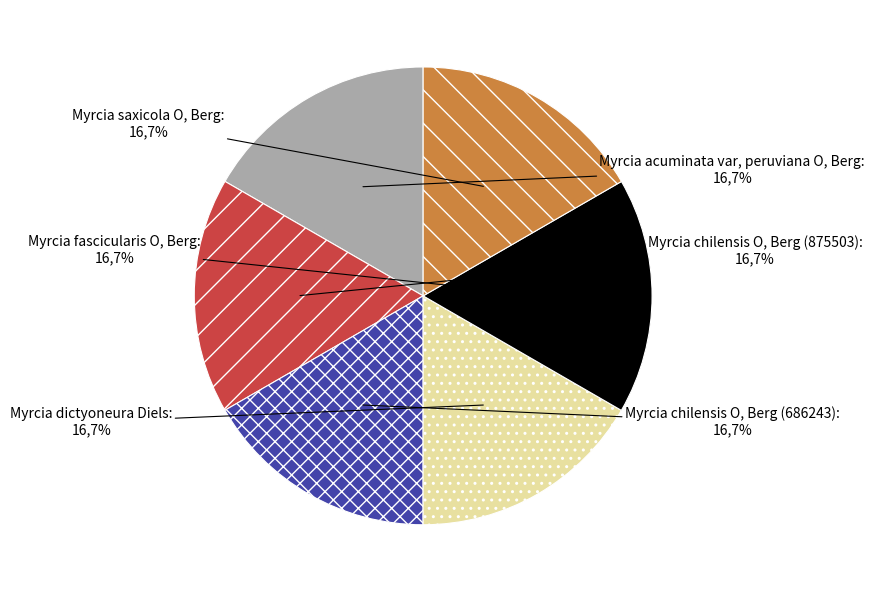

Count the number of slices in the pie.

6